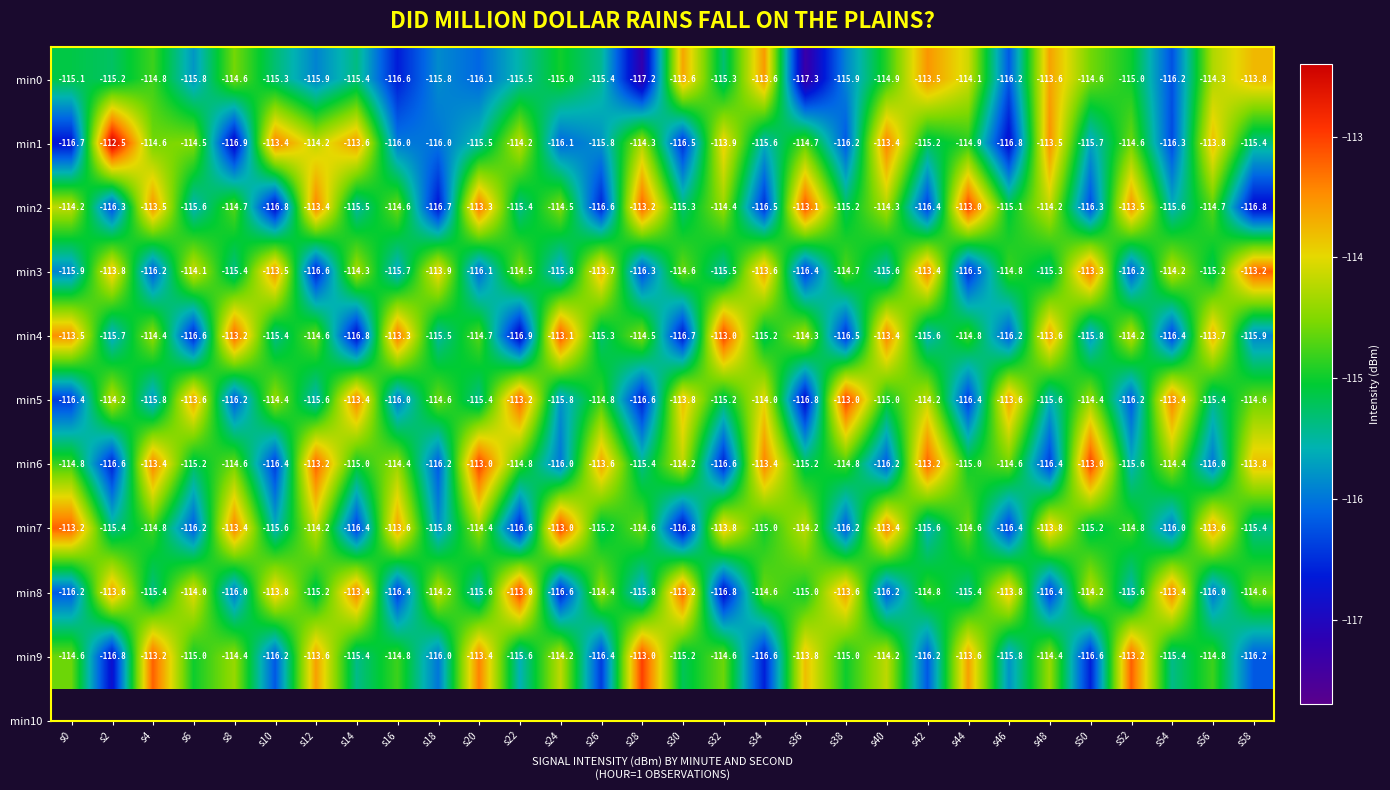

What is the average value of the min6 series?

-114.8